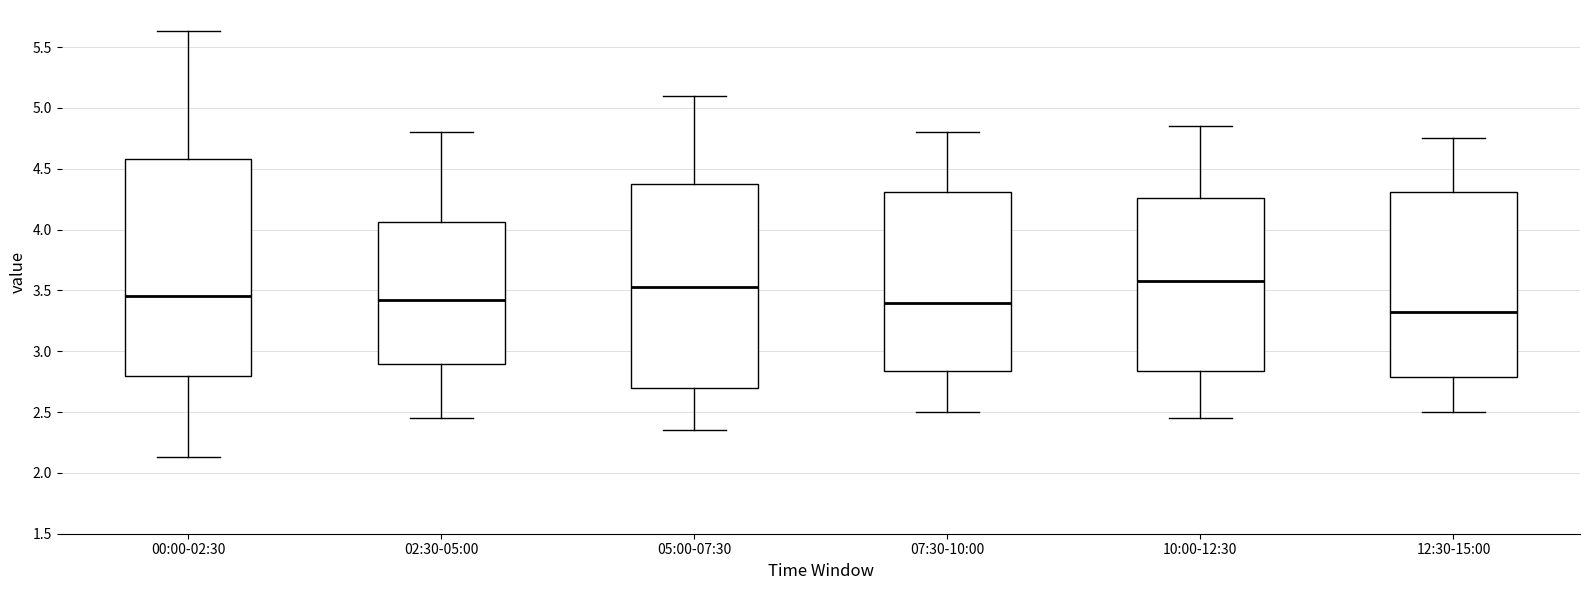

Reading left to right, read every box against the y-axis: the position of its median line, the range the box covers, and the ends of its whiskers. The values are not printed on the chart, so give them approximately, as read against the axis.

00:00-02:30: median 3.45, box 2.80 to 4.60, whiskers 2.15 to 5.65
02:30-05:00: median 3.45, box 2.90 to 4.05, whiskers 2.45 to 4.80
05:00-07:30: median 3.55, box 2.70 to 4.40, whiskers 2.35 to 5.10
07:30-10:00: median 3.40, box 2.85 to 4.30, whiskers 2.50 to 4.80
10:00-12:30: median 3.60, box 2.85 to 4.25, whiskers 2.45 to 4.85
12:30-15:00: median 3.35, box 2.80 to 4.30, whiskers 2.50 to 4.75